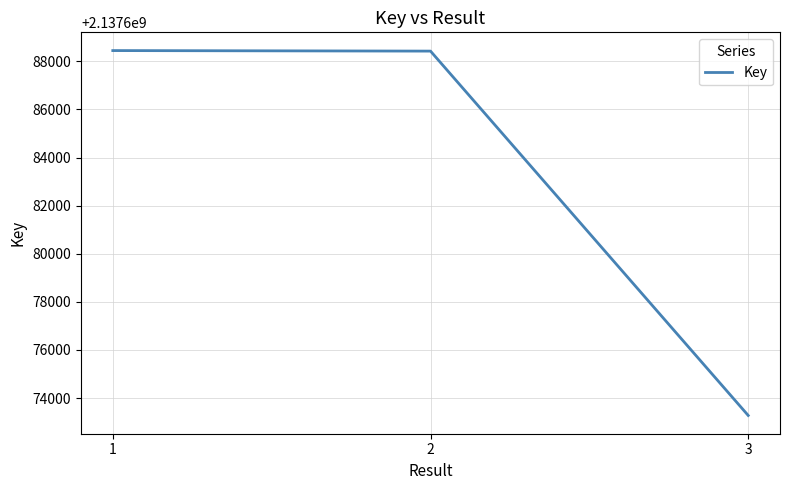

What is the change in value from 1 to 2?

-22